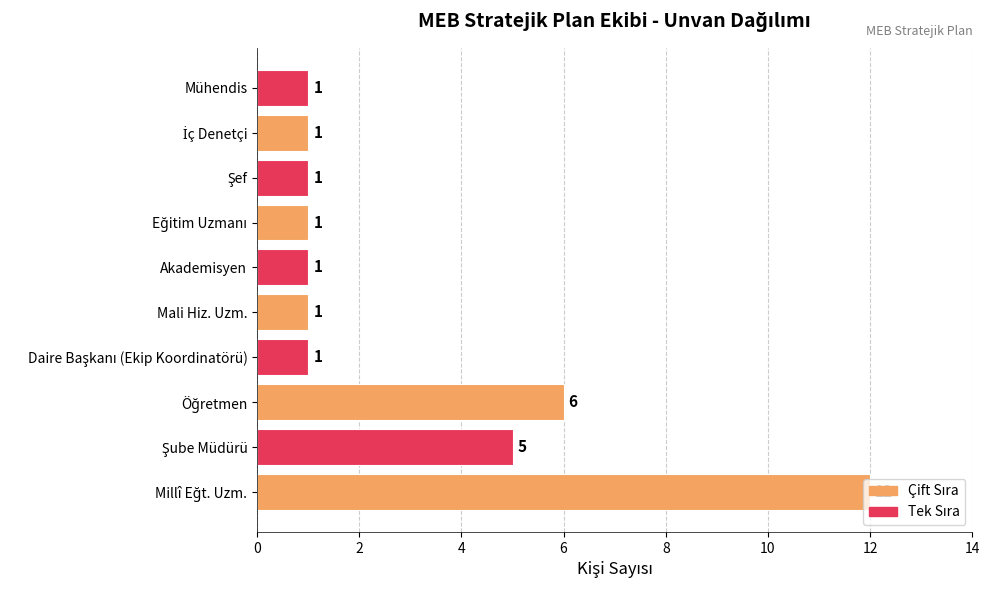

What is the average value?

3